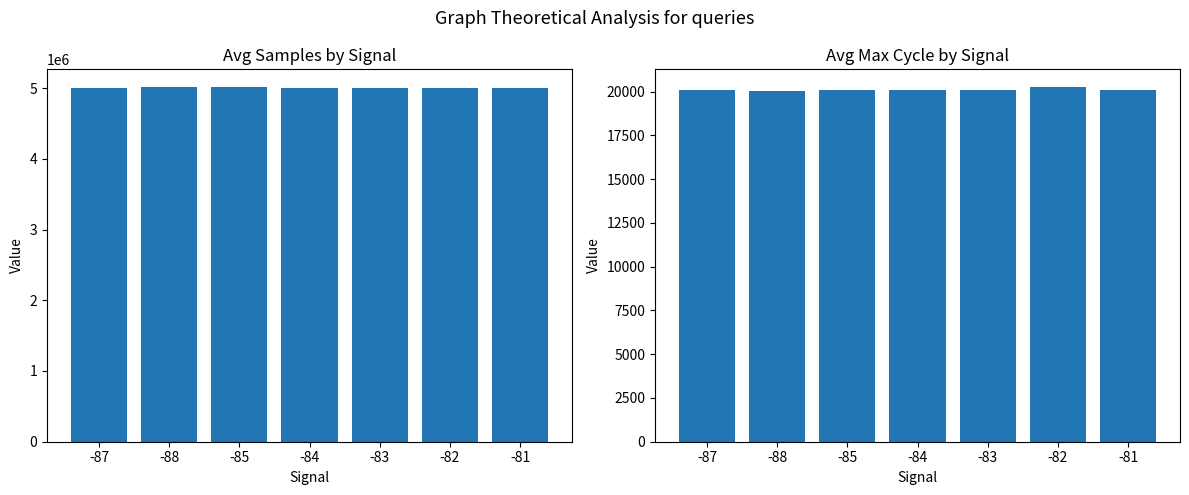

Does the chart contain stacked bars?

No